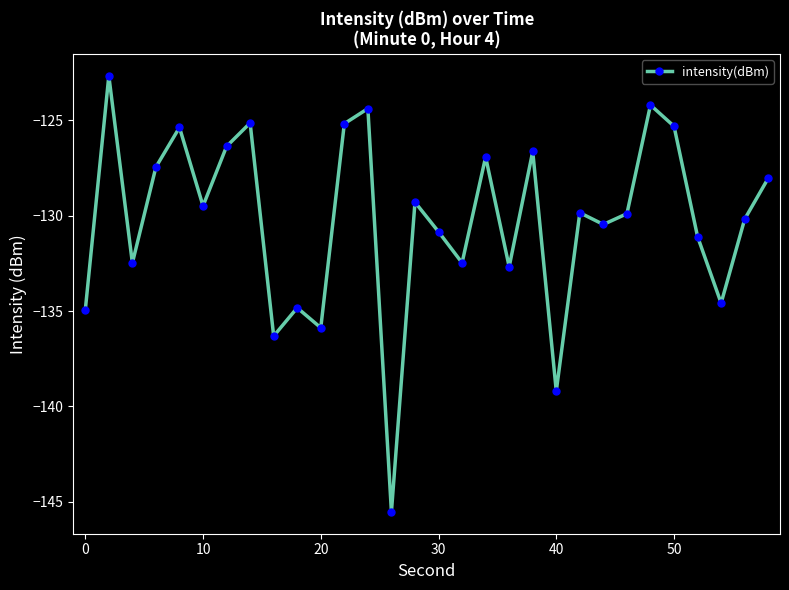

What is the average value?

-130.3